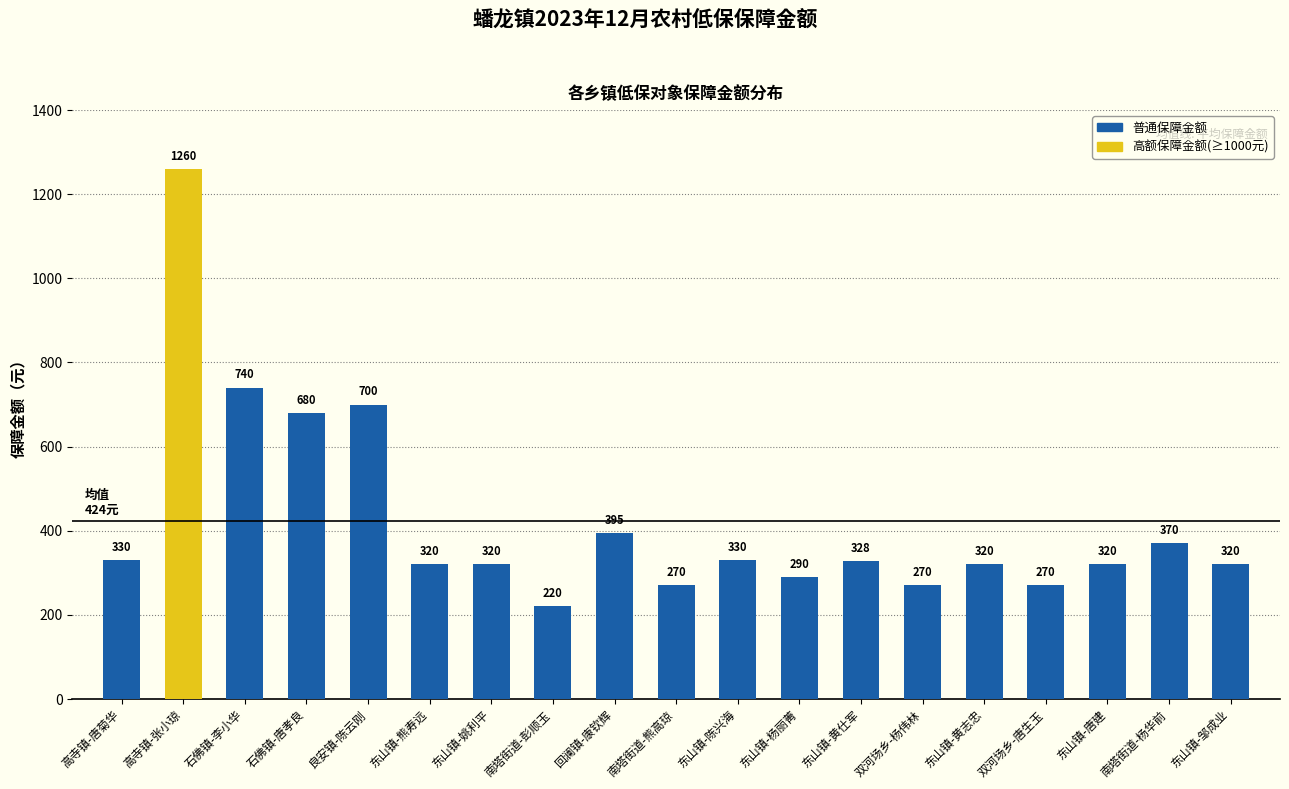

What is the change in value from 东山镇-黄志忠 to 南塔街道-杨华前?

+50